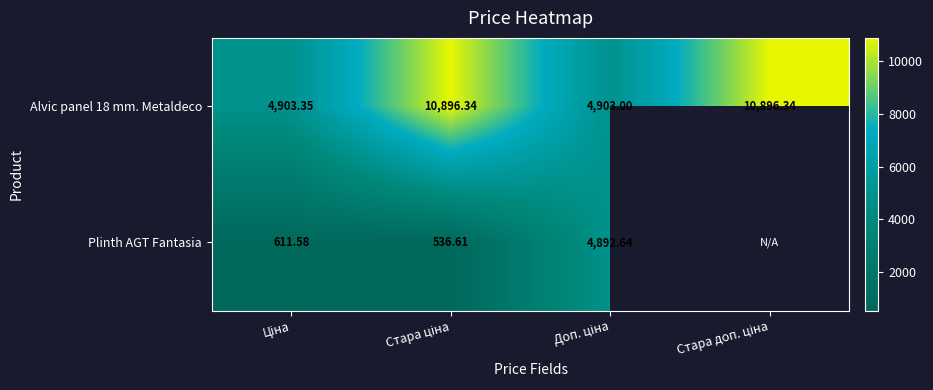

At which category is the sum across all series the highest?

Стара ціна